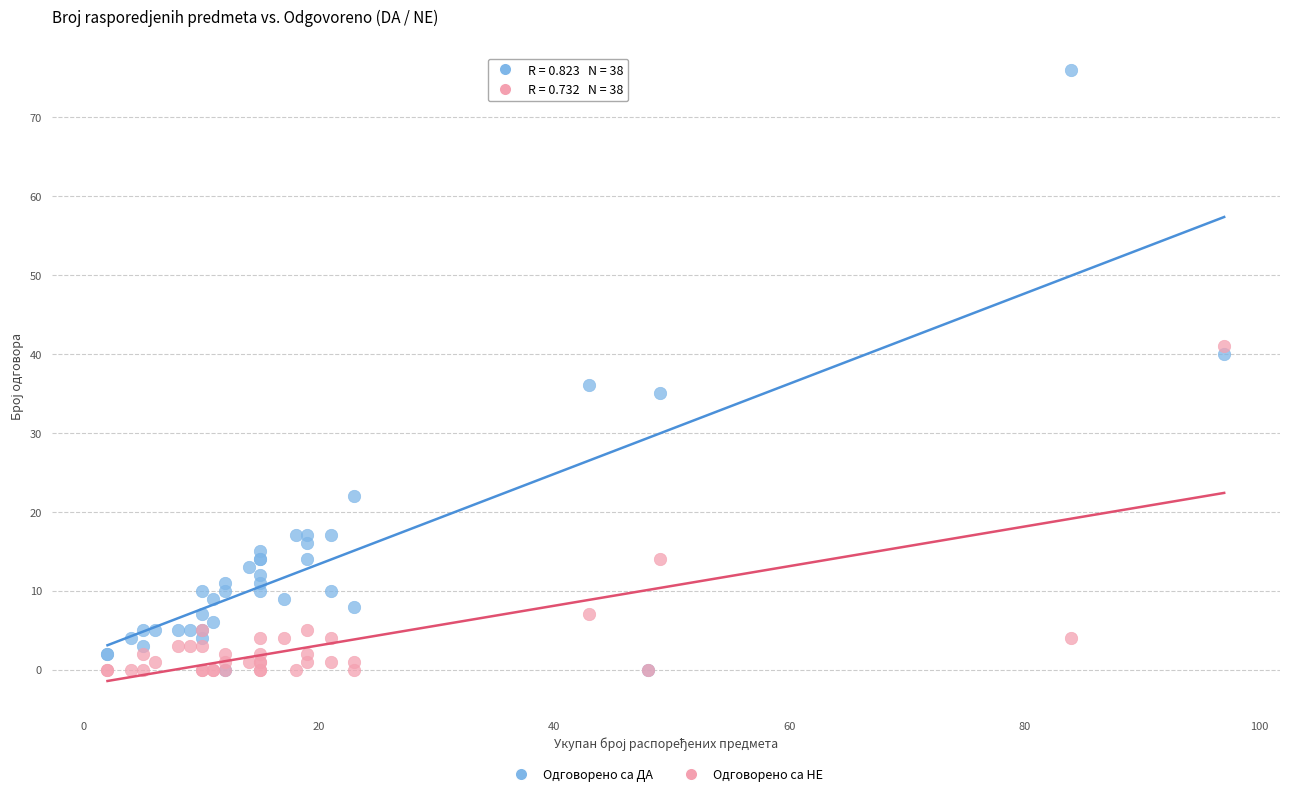

In the Одговорено са НЕ series, what Y value is closest to 20?

14